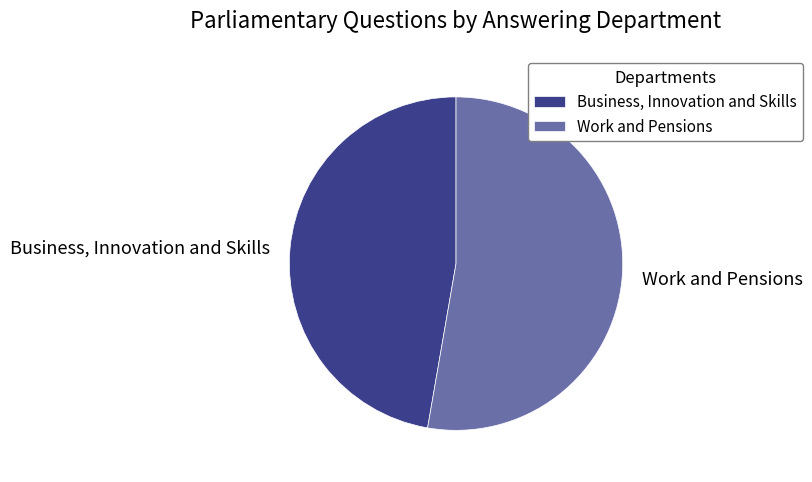

Combined, do Work and Pensions and Business, Innovation and Skills account for over 50%?

Yes